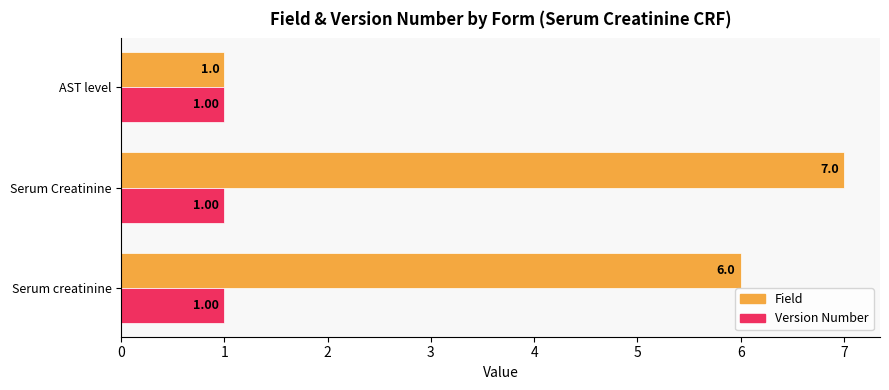

At which label does Field reach its peak?

Serum Creatinine